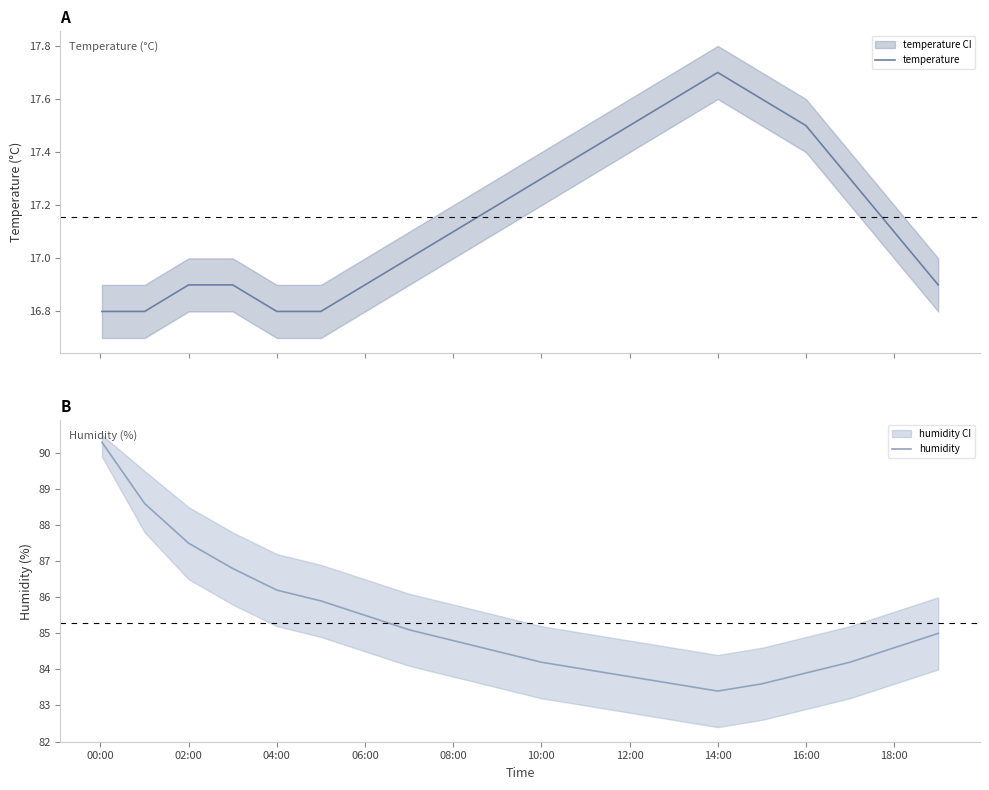

Reading left to right, extract all data points from this chart.

temperature: 16.8	16.8	16.9	16.9	16.8	16.8	16.9	17.0	17.1	17.2	17.3	17.4	17.5	17.6	17.7	17.6	17.5	17.3	17.1	16.9
humidity: 90.3	88.6	87.5	86.8	86.2	85.9	85.5	85.1	84.8	84.5	84.2	84.0	83.8	83.6	83.4	83.6	83.9	84.2	84.6	85.0